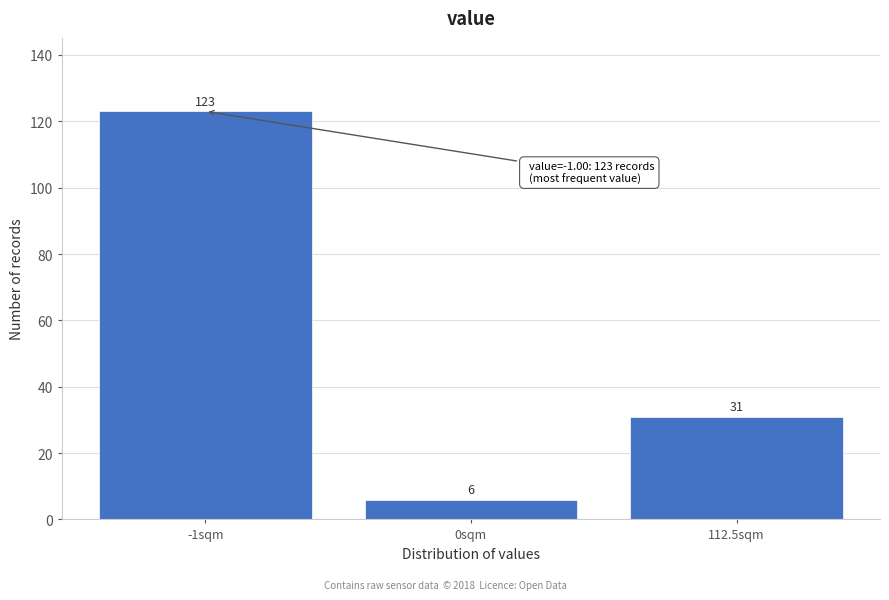

Reading left to right, transcribe all the data shown in this chart.

123	6	31